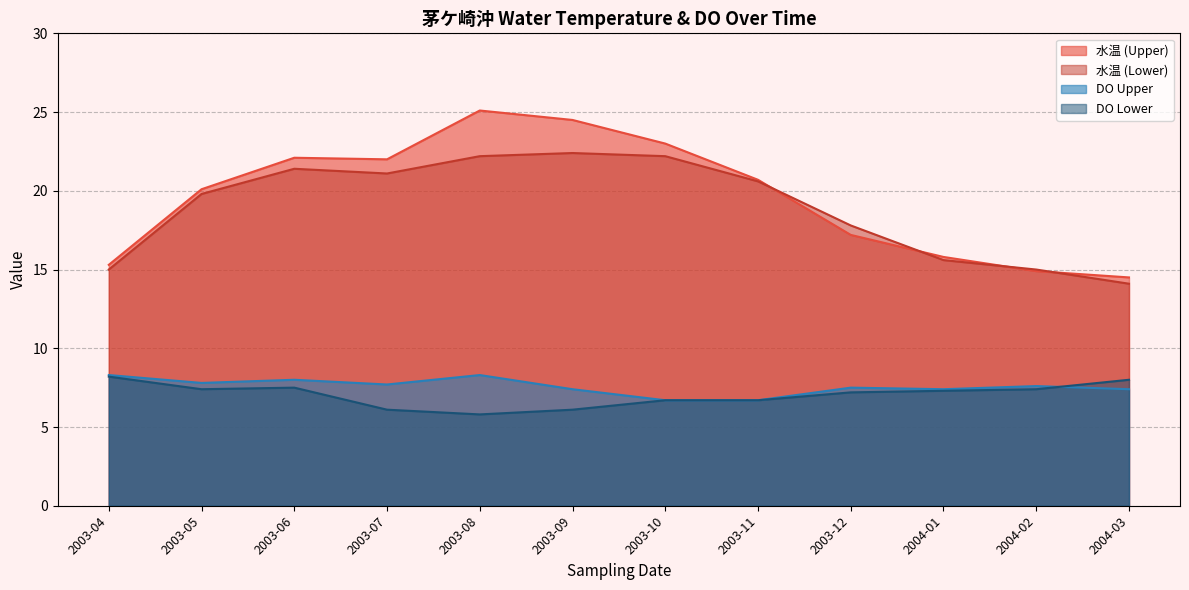

How many values in the DO Upper series are below 7?

2